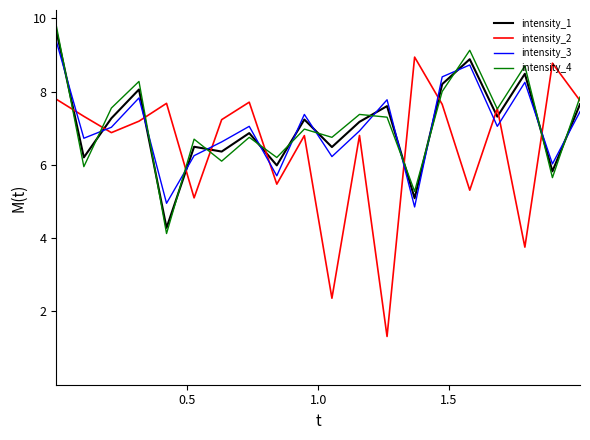

Which series has the largest range (max minus min)?

intensity_2